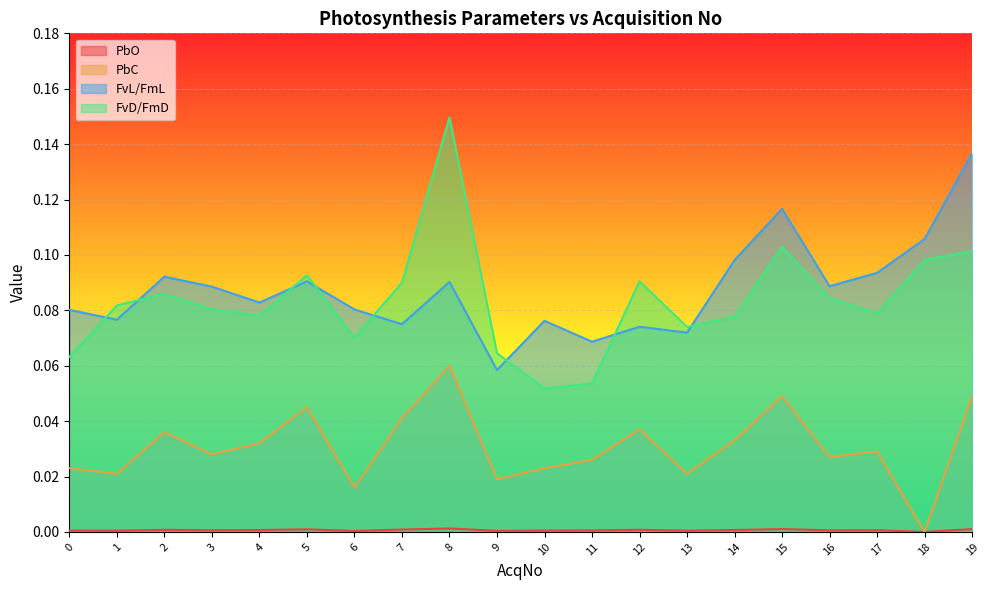

What are all the series names shown in the legend?

PbO, PbC, FvL/FmL, FvD/FmD